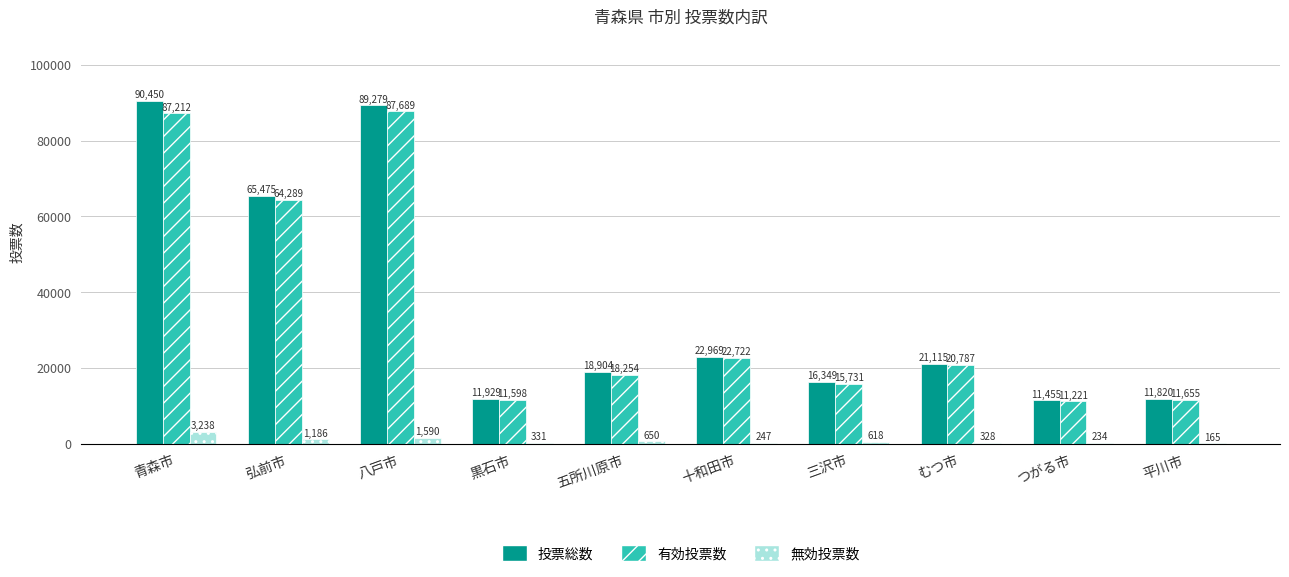

What is the difference between the 投票総数 values at むつ市 and 黒石市?

9186